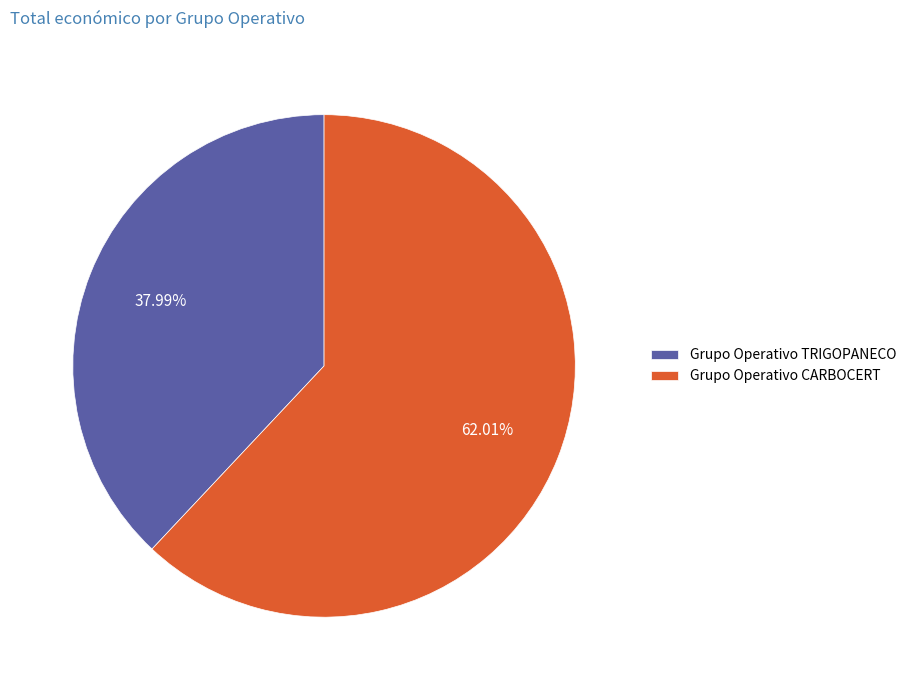

What is the smallest slice in the pie chart?

Grupo Operativo TRIGOPANECO